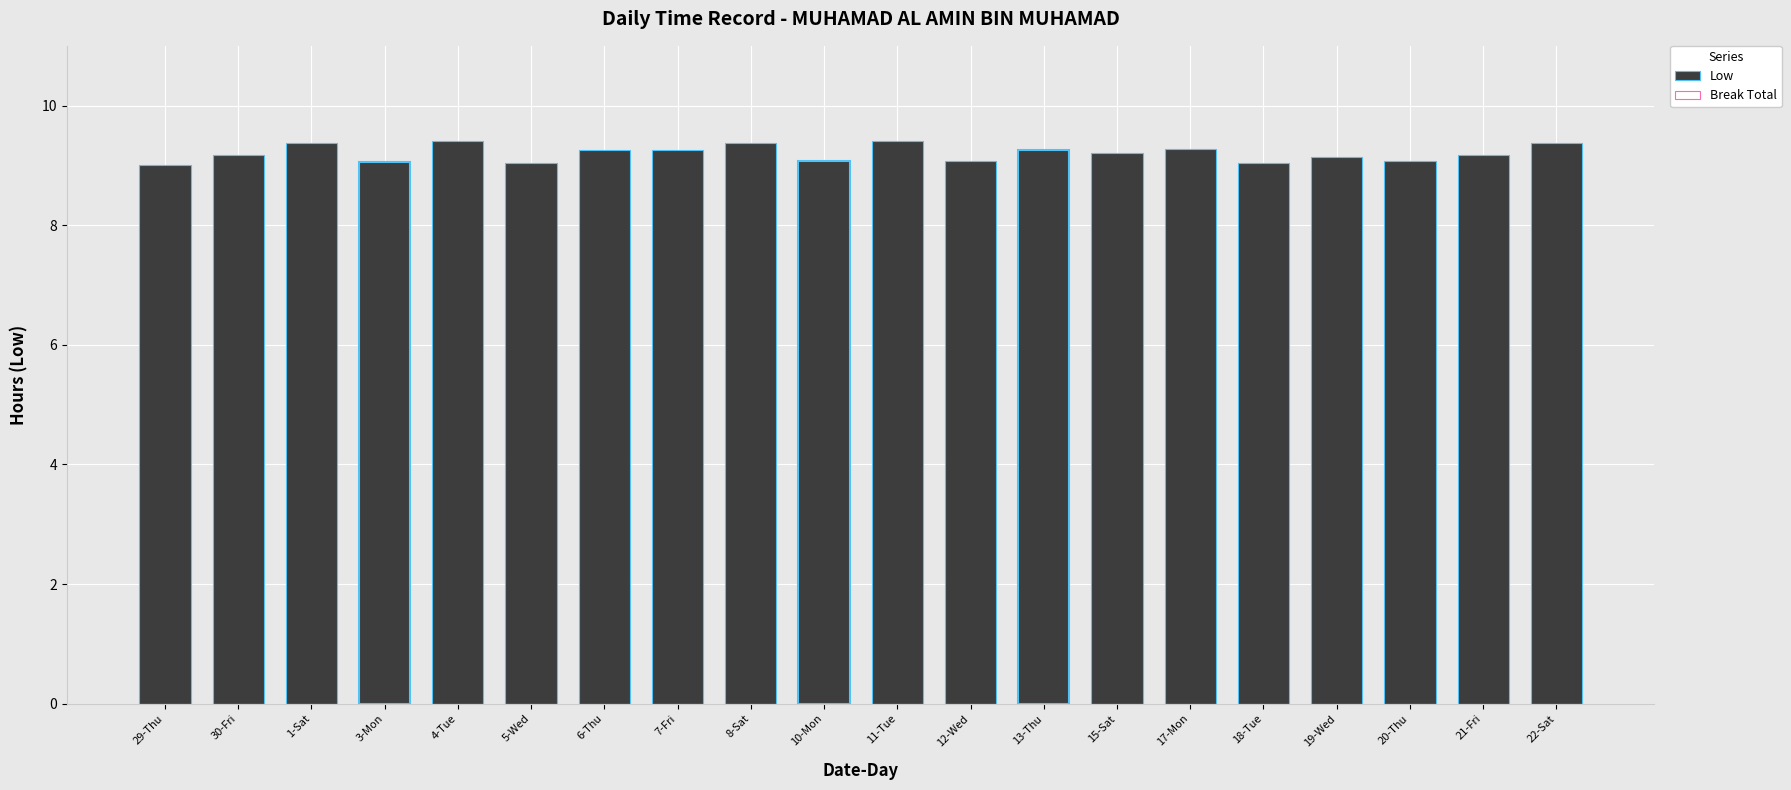

What is the label of the 10th bar from the right?

11-Tue